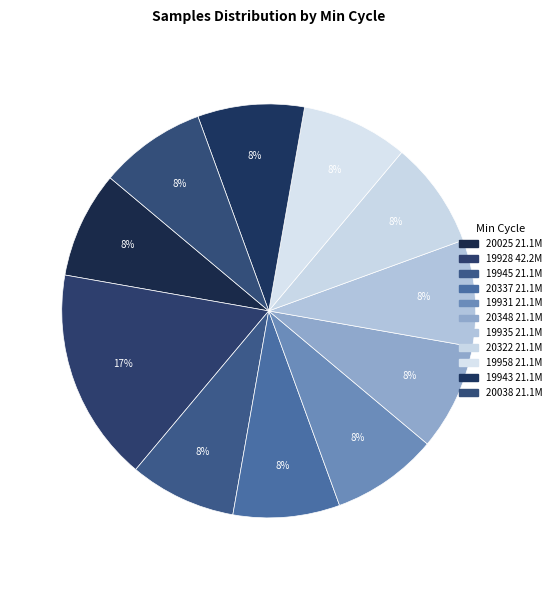

How many slices are in this pie chart?

11